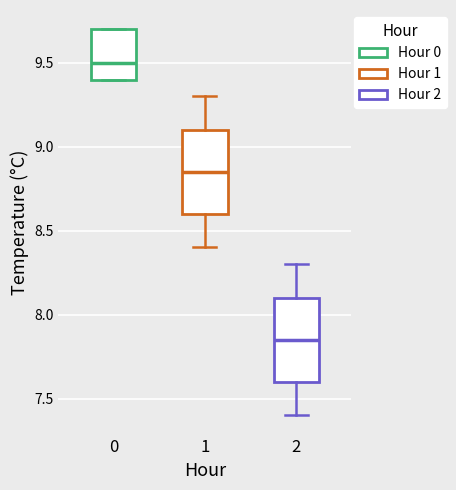

Reading left to right, read every box against the y-axis: the position of its median line, the range the box covers, and the ends of its whiskers. The values are not printed on the chart, so give them approximately, as read against the axis.

0: median 9.50, box 9.40 to 9.70, whiskers 9.40 to 9.70
1: median 8.85, box 8.60 to 9.10, whiskers 8.40 to 9.30
2: median 7.85, box 7.60 to 8.10, whiskers 7.40 to 8.30